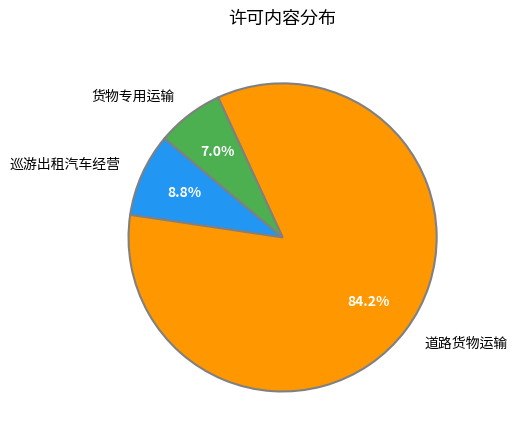

What percentage do 道路货物运输 and 货物专用运输 together represent?

91.2%